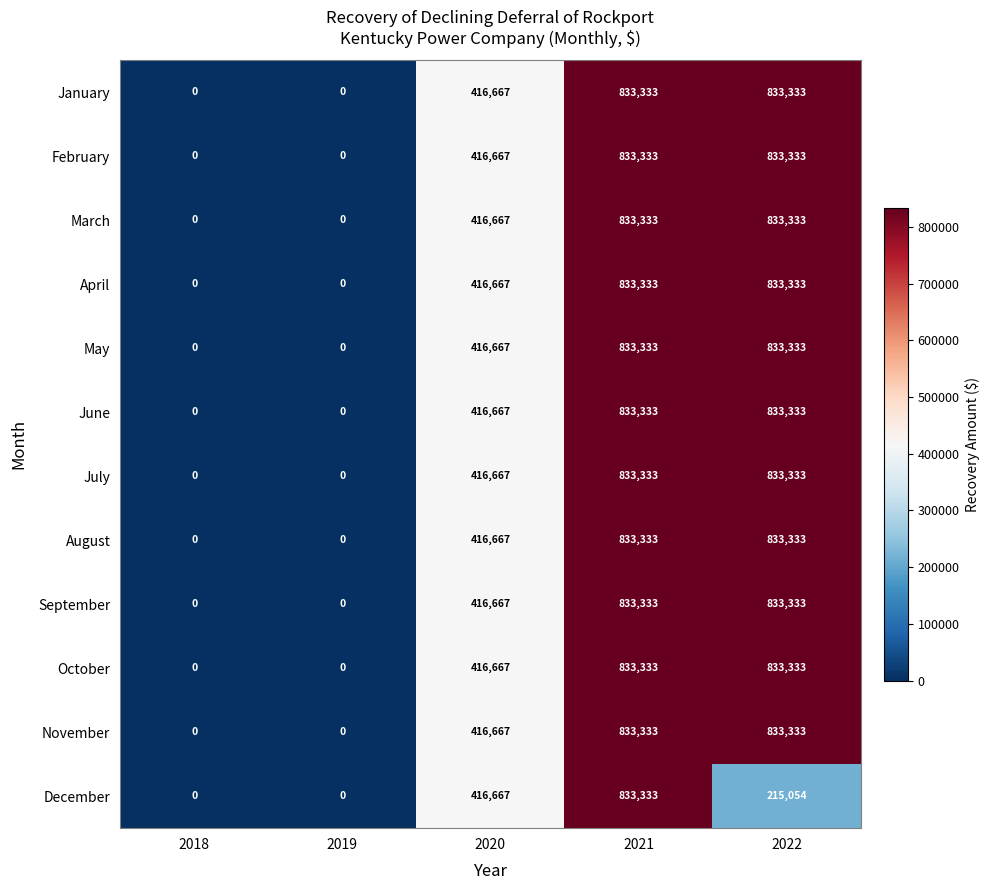

True or false: November has a value of 833333 at 2022.

True